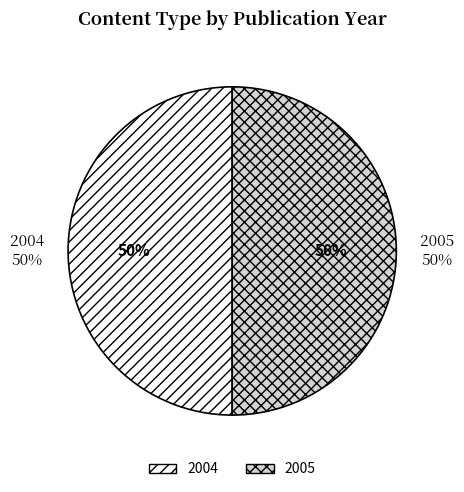

Rank the categories by value from highest to lowest.

2005, 2004